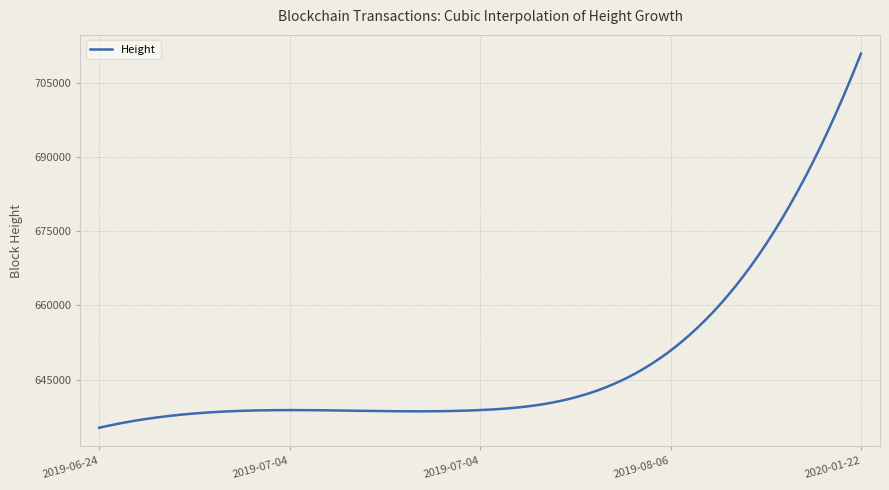

What is the difference between the maximum and minimum values?

75672.0